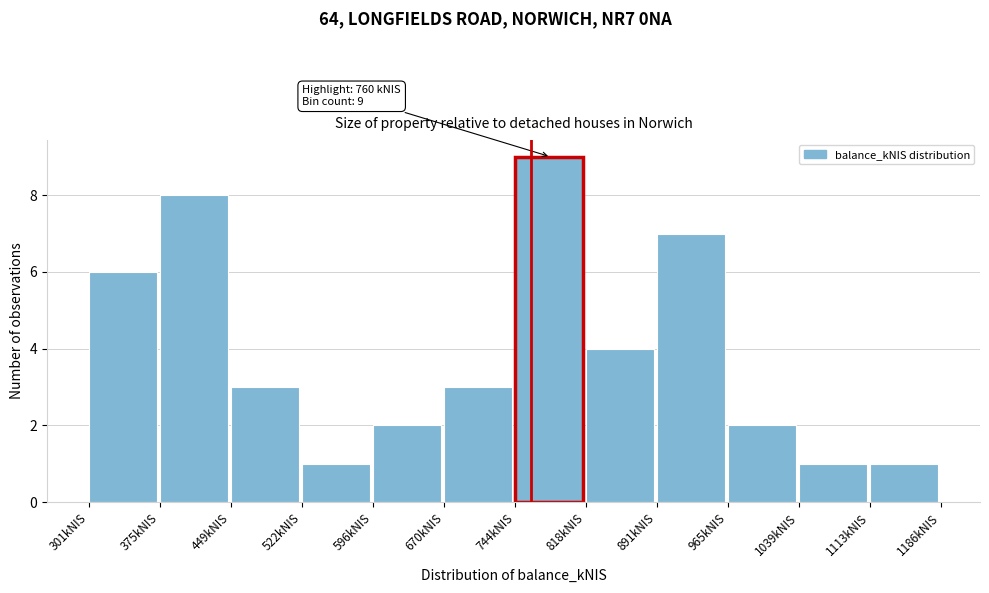

Over which range of the x-axis is the bar tallest?

740 to 820